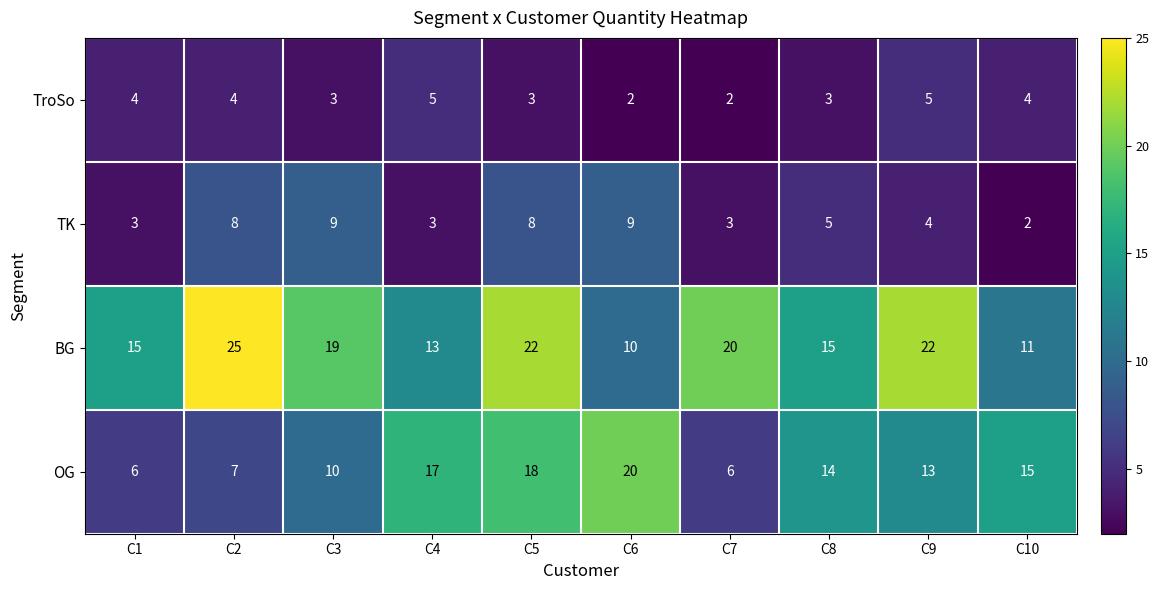

What is the difference between the maximum and second lowest values in the TroSo series?

3